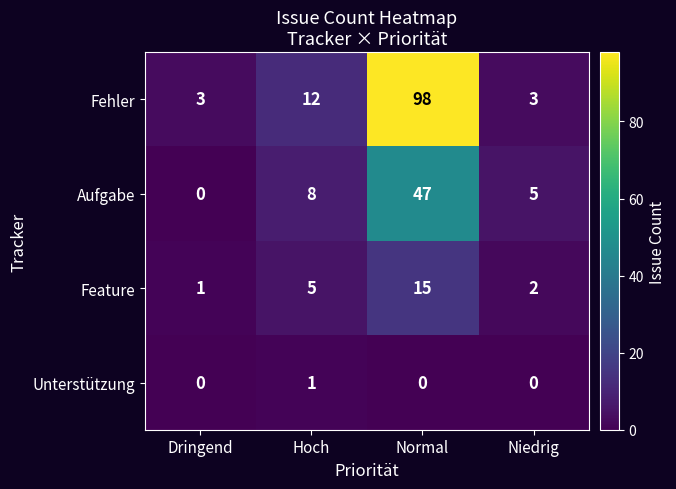

Rank the series by their average value, from lowest to highest.

Unterstützung, Feature, Aufgabe, Fehler